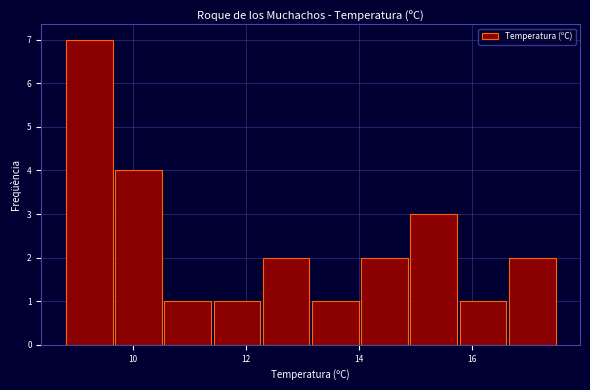

Reading left to right, list every bar in this chart as the range it spans on the x-axis followed by its height. Neither the bar edges nor the heights are printed on the chart, so give them approximately, as read against the axes.

8.8 to 9.6: 7
9.6 to 10.6: 4
10.6 to 11.4: 1
11.4 to 12.2: 1
12.2 to 13.2: 2
13.2 to 14.0: 1
14.0 to 14.8: 2
14.8 to 15.8: 3
15.8 to 16.6: 1
16.6 to 17.6: 2